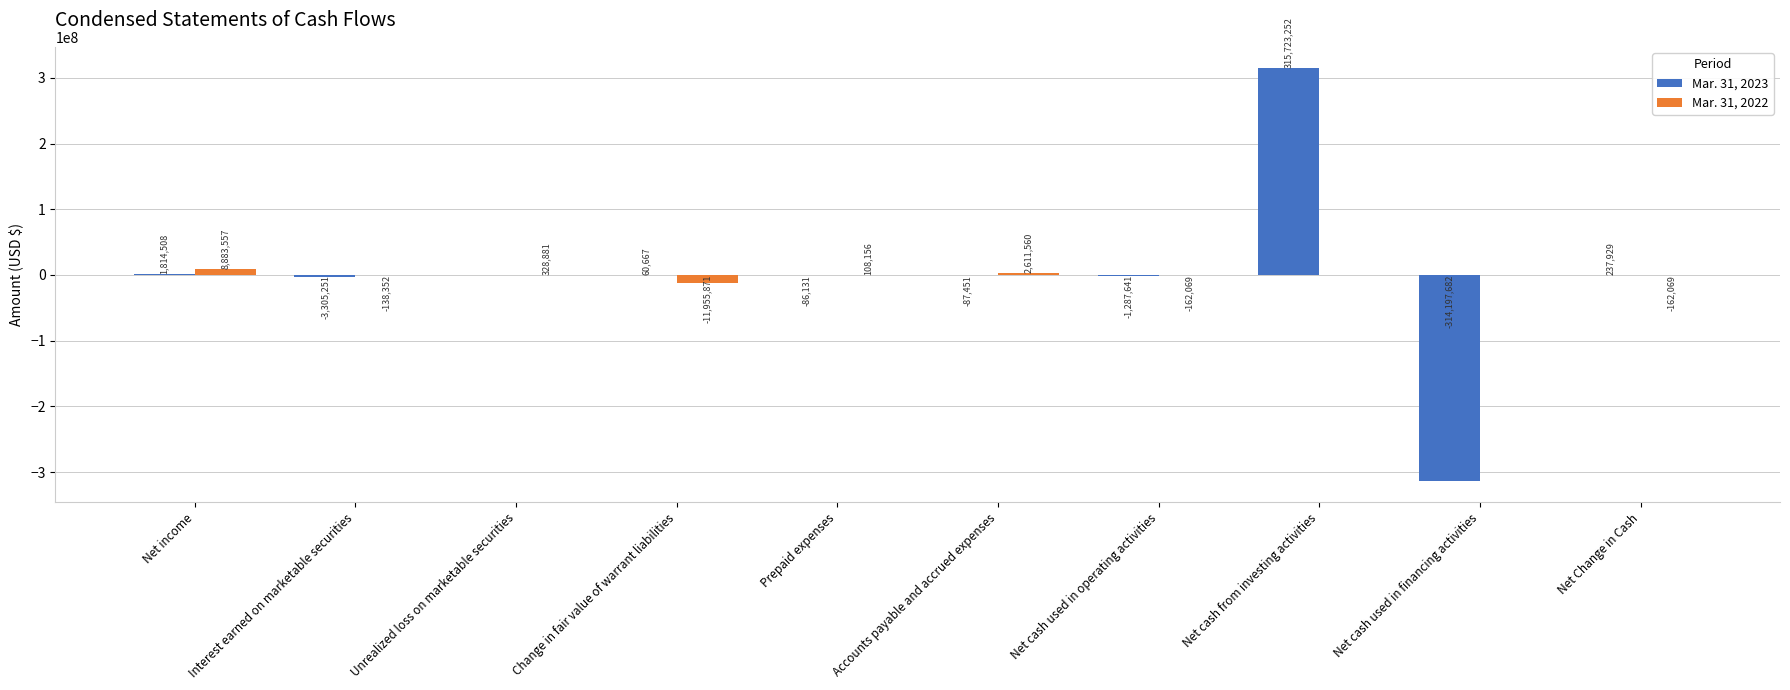

What is the sum of all Mar. 31, 2022 values?

-486207